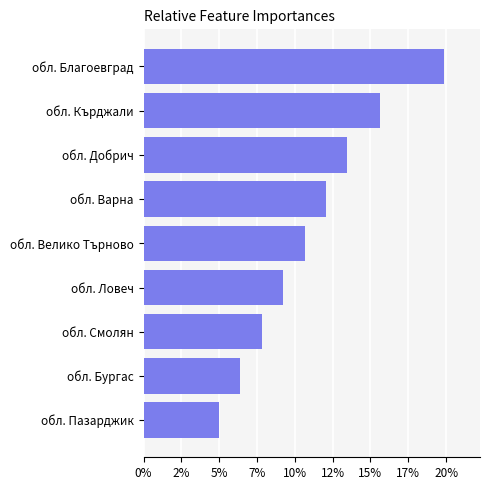

Does the chart contain any negative values?

No